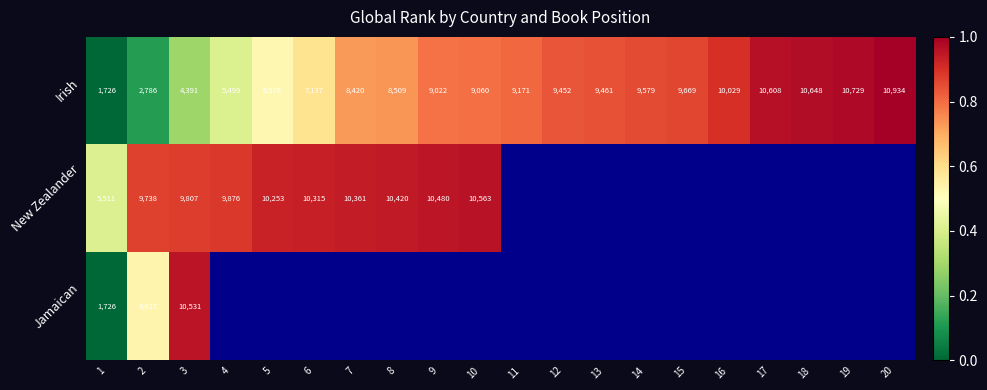

What is the difference between the highest and lowest values at 9?

0.2